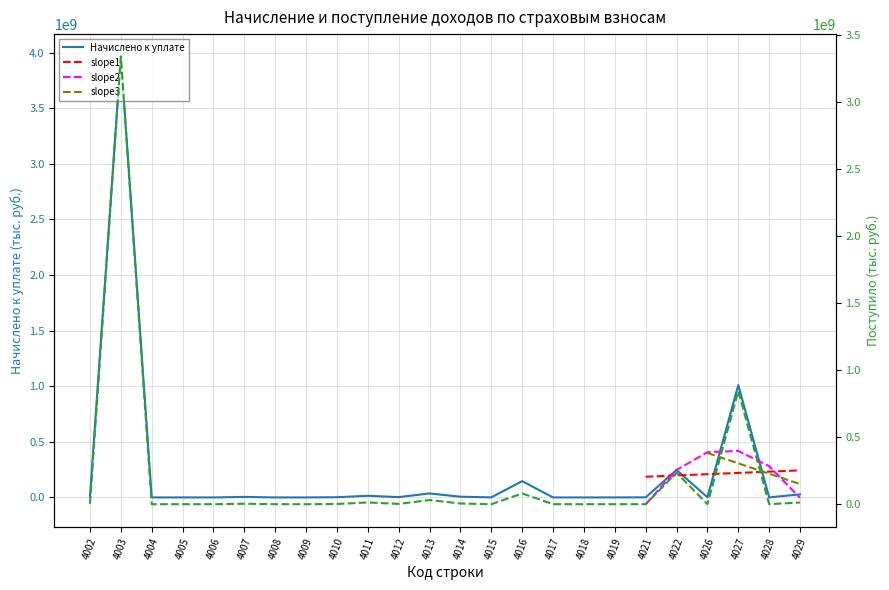

What is the average value of the Поступило series?

190353346